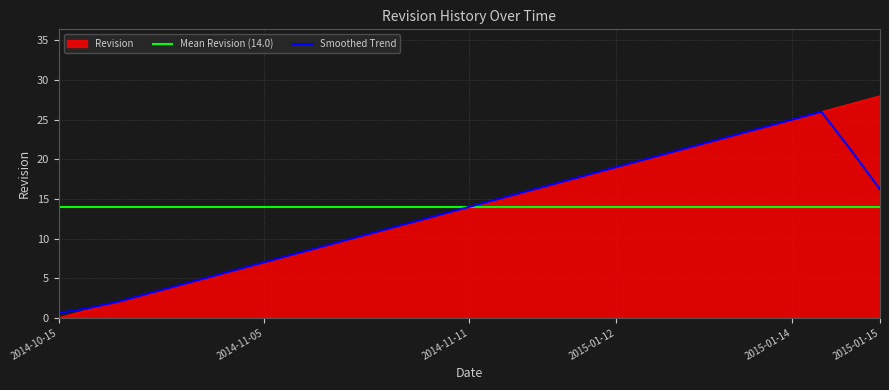

True or false: there are more than 1 points higher than both neighbors.

False